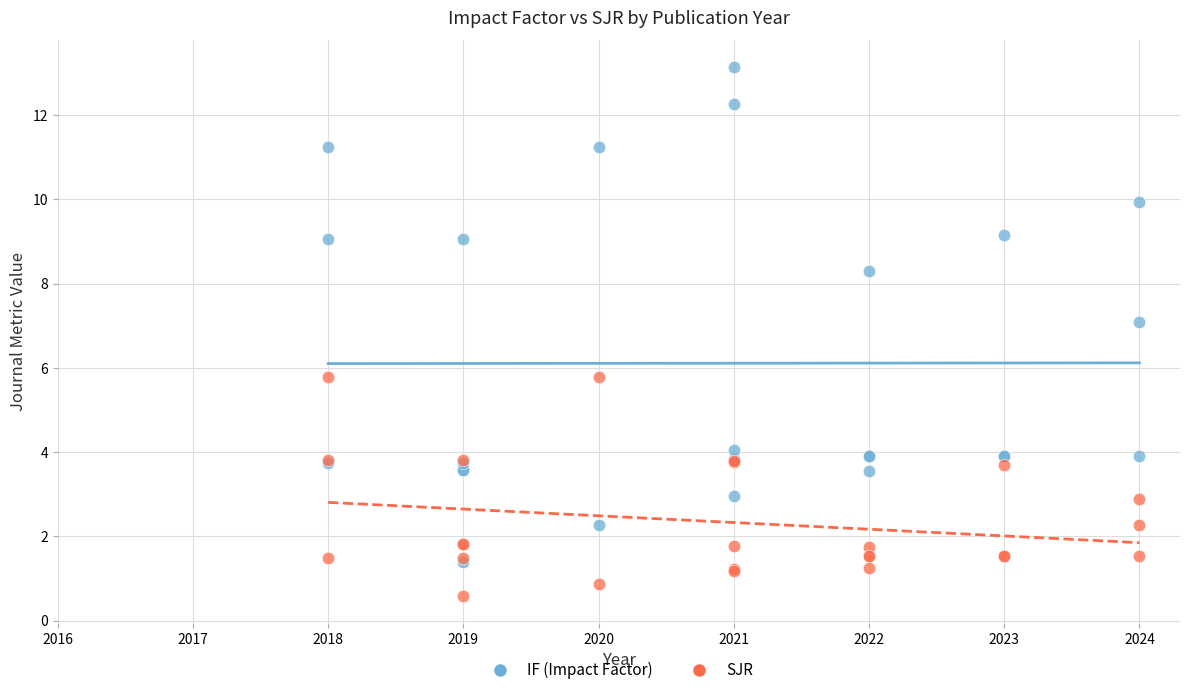

Which series contains the highest Y value?

IF (Impact Factor)